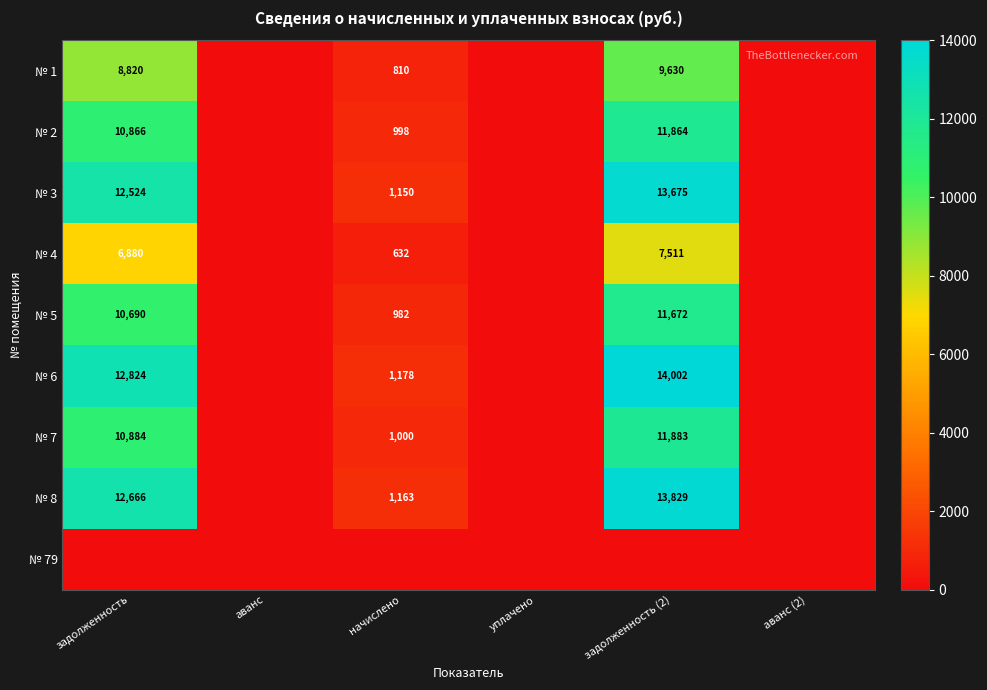

The value of № 8 at начислено is 245. True or false?

False